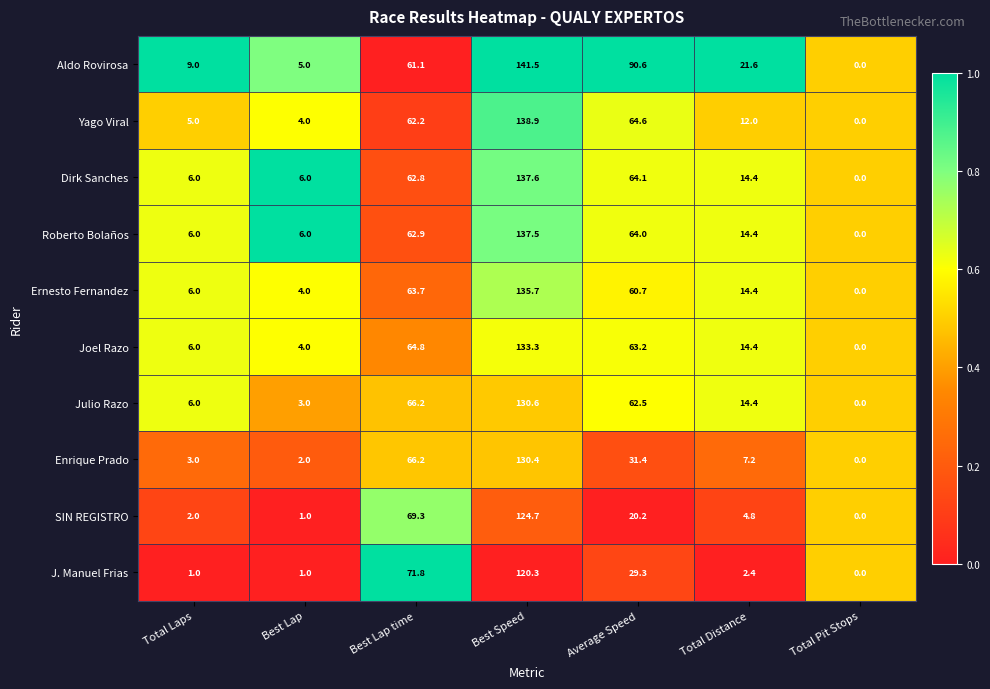

What is the average value of the Yago Viral series?

41.0